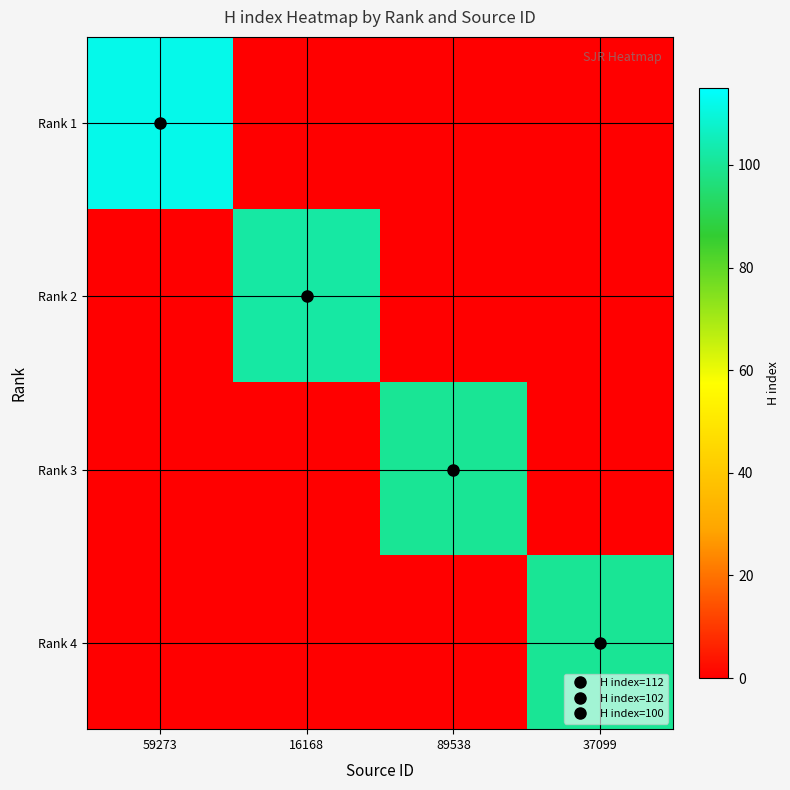

What is the total value across all series at 89538?

100